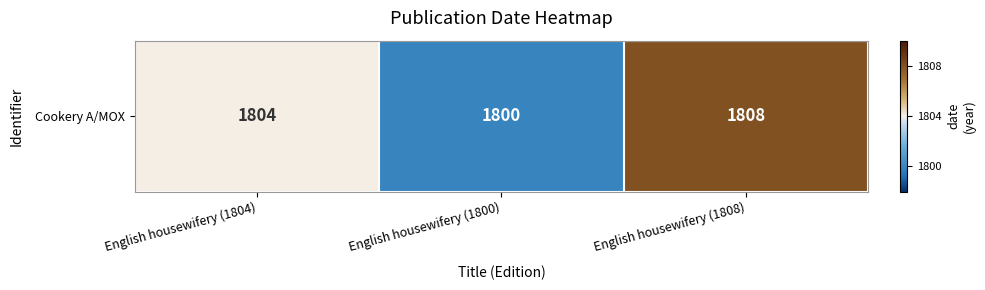

Which label corresponds to the smallest value in the chart?

English housewifery (1800)